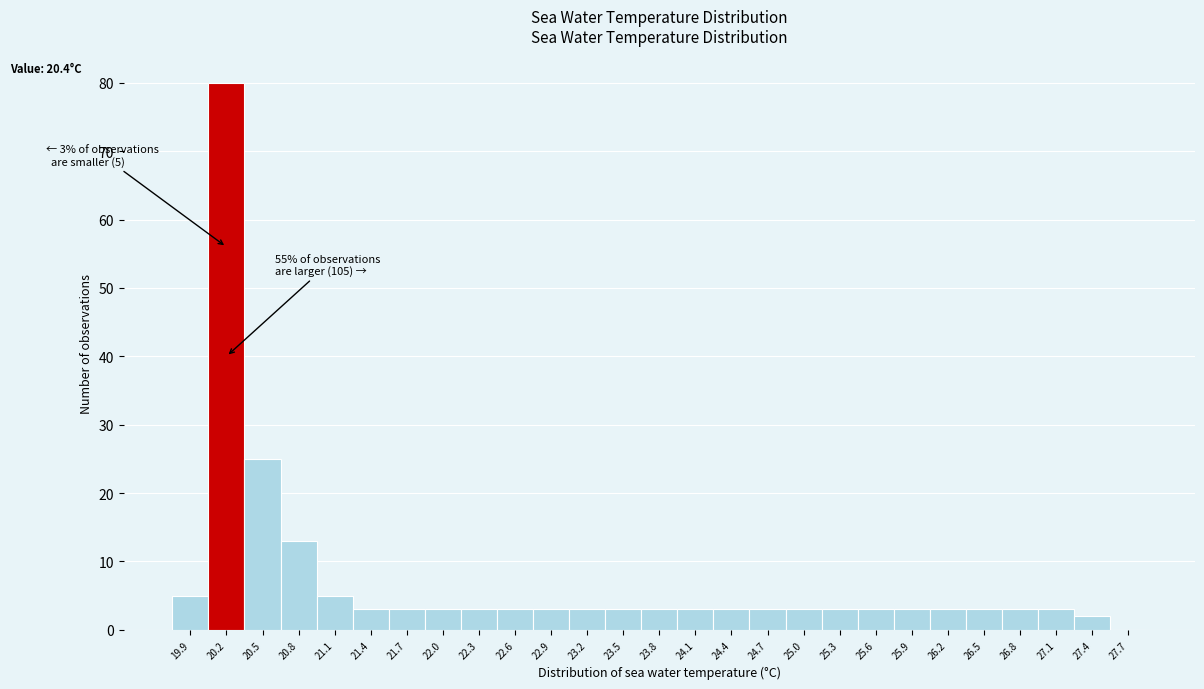

Reading left to right, what are all the values shown in this chart?

19.9=5	20.2=80	20.5=25	20.8=13	21.1=5	21.4=3	21.7=3	22.0=3	22.3=3	22.6=3	22.9=3	23.2=3	23.5=3	23.8=3	24.1=3	24.4=3	24.7=3	25.0=3	25.3=3	25.6=3	25.9=3	26.2=3	26.5=3	26.8=3	27.1=3	27.4=2	27.7=0